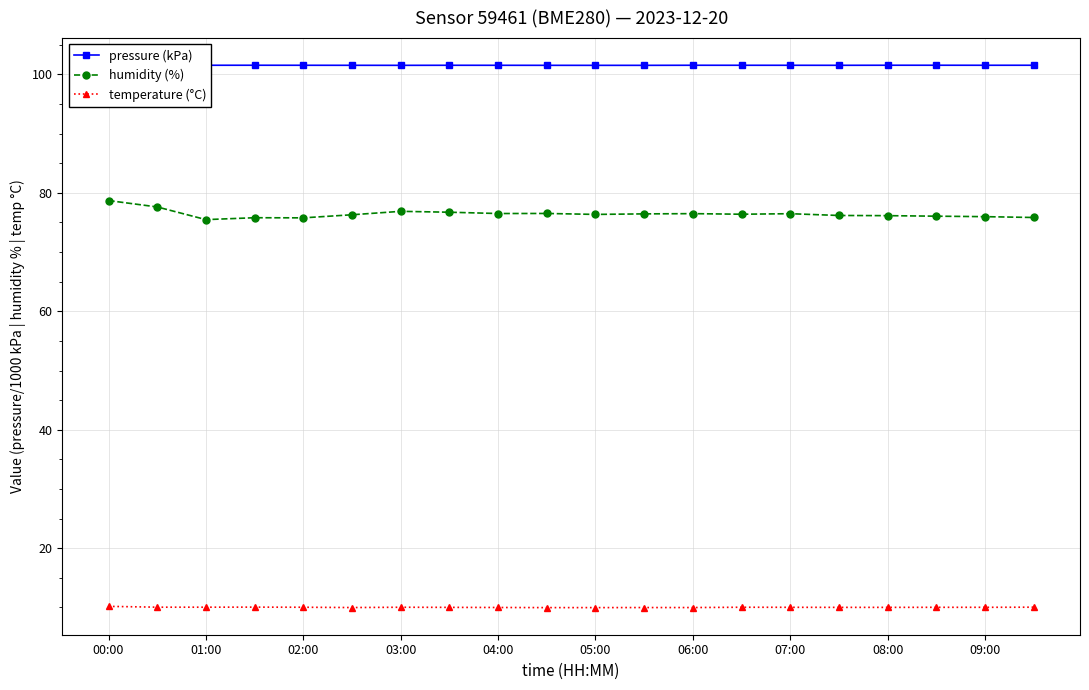

At how many categories does at least one series exceed 18?

20